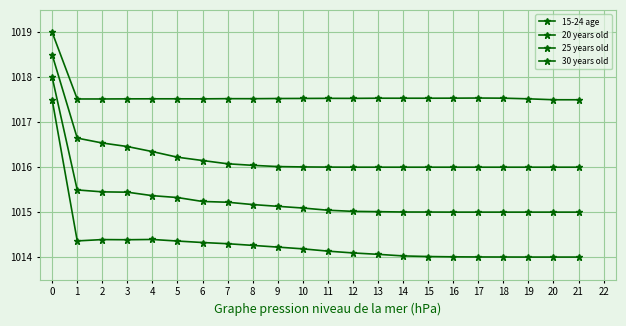

How many series are shown in this chart?

4